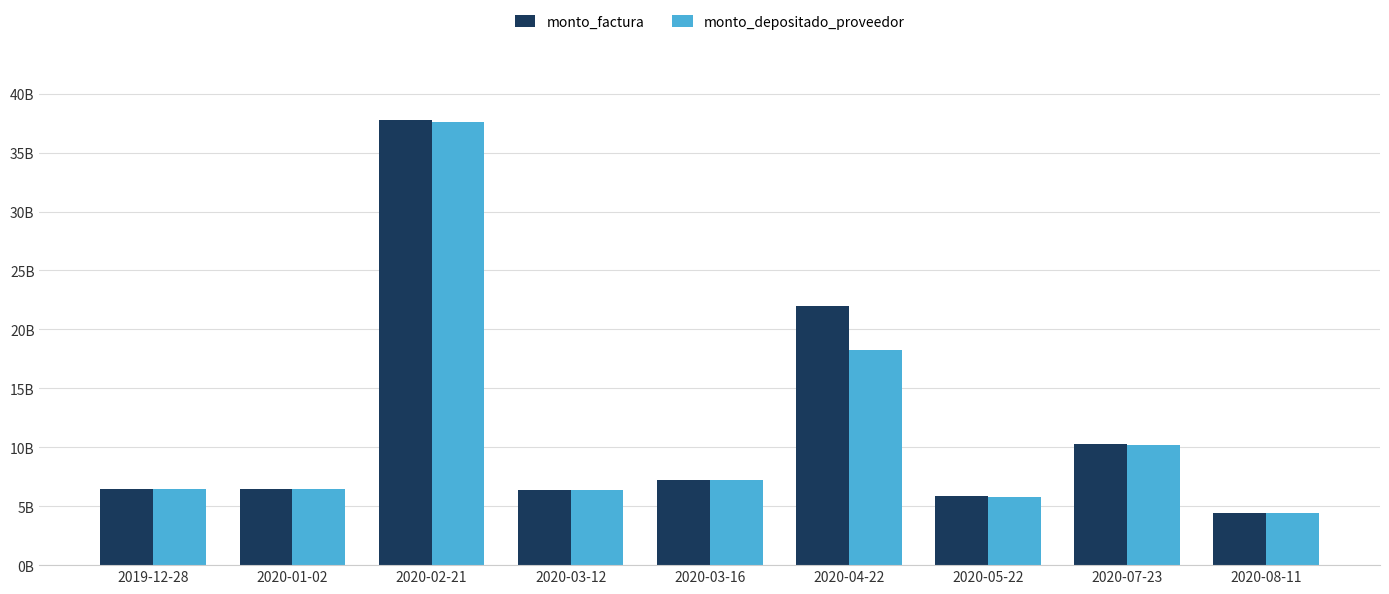

List the labels in order of monto_depositado_proveedor value, smallest first.

2020-08-11, 2020-05-22, 2020-03-12, 2019-12-28, 2020-01-02, 2020-03-16, 2020-07-23, 2020-04-22, 2020-02-21